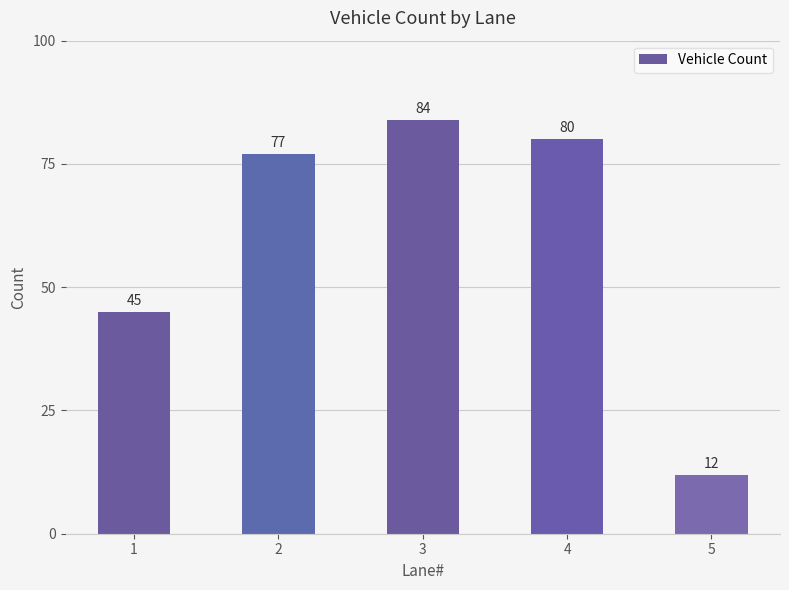

Reading left to right, list all the values displayed in this chart.

45	77	84	80	12